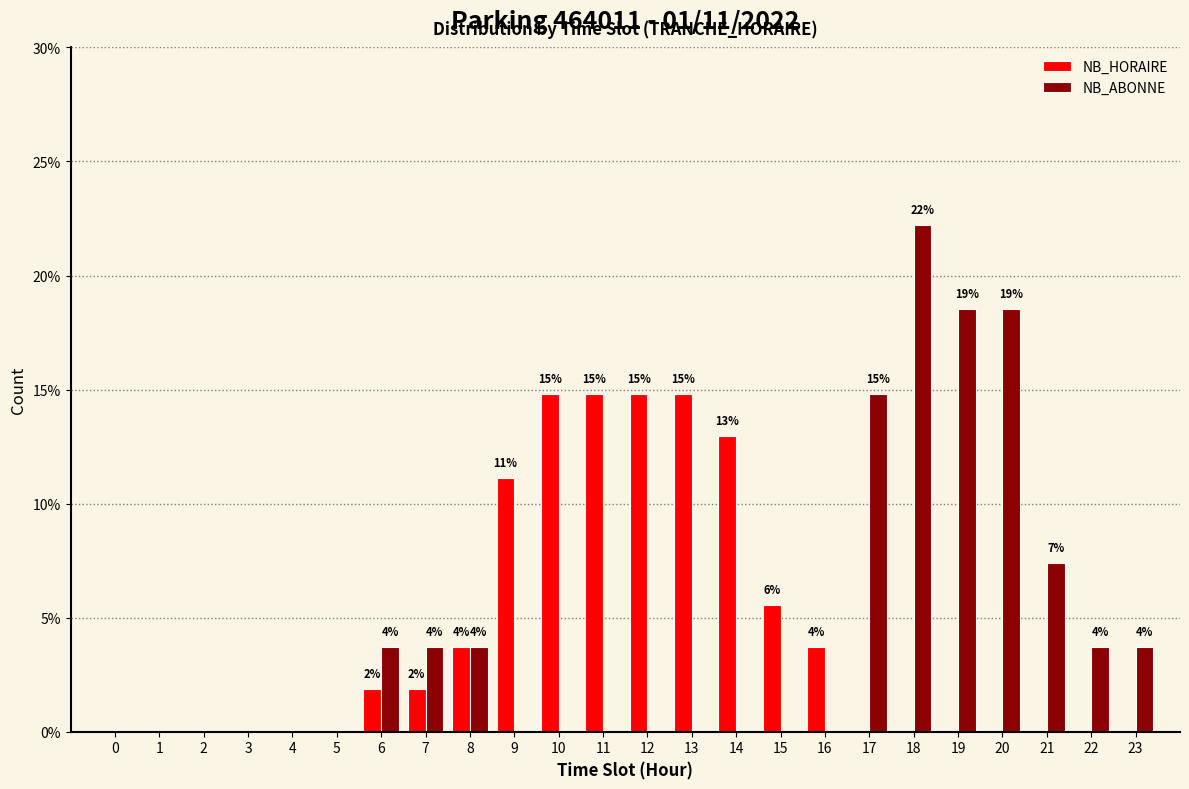

Are the bars horizontal?

No